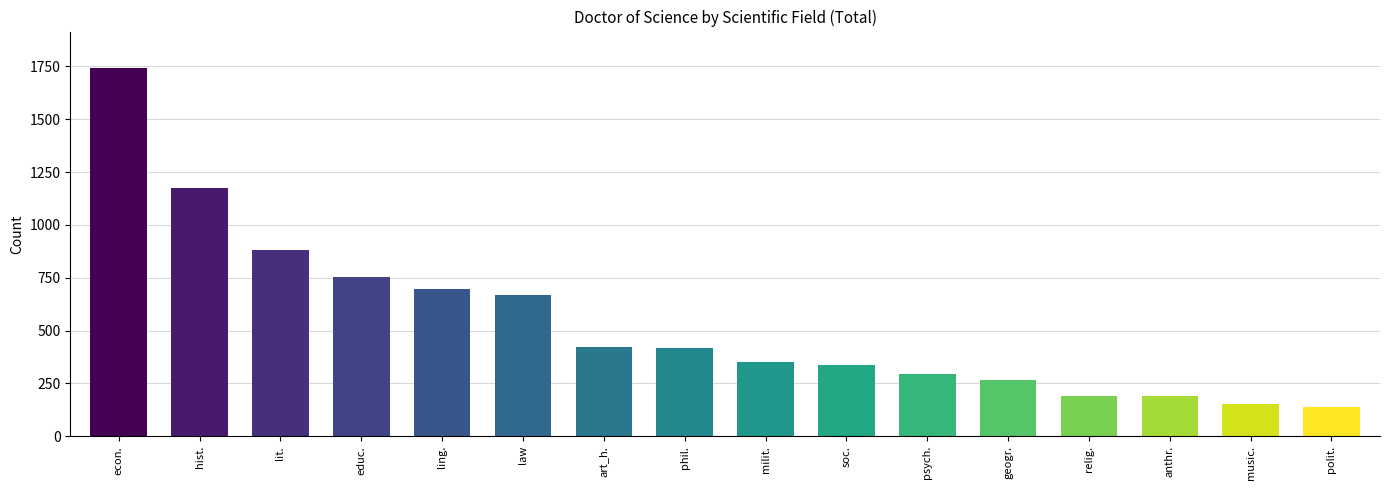

What is the difference between the maximum and minimum values?

1601